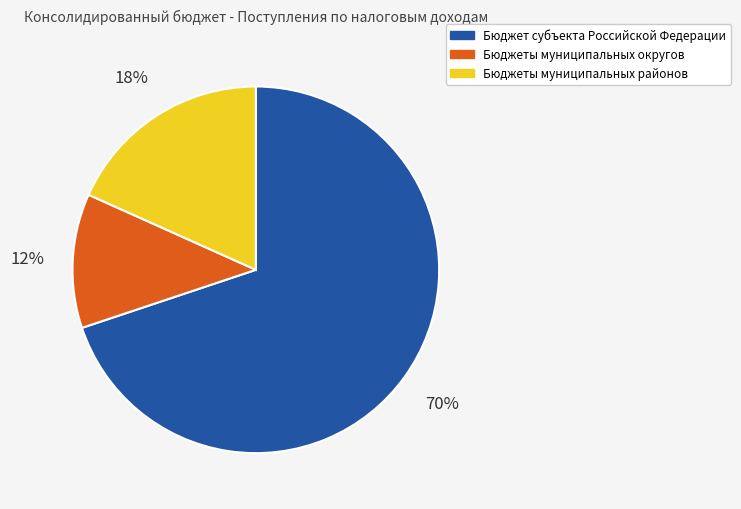

Which has a higher value, Бюджеты муниципальных районов or Бюджет субъекта Российской Федерации?

Бюджет субъекта Российской Федерации